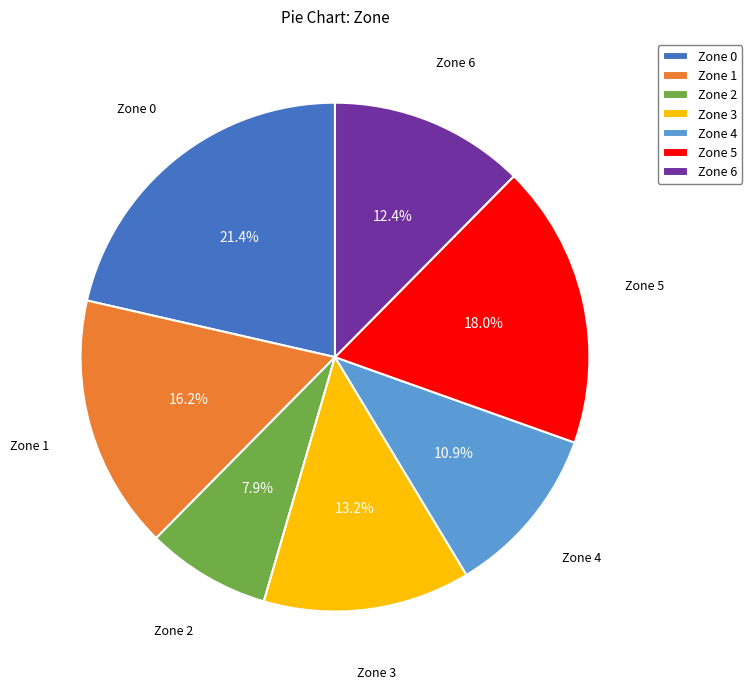

What portion of the pie excludes Zone 2?

92.1%